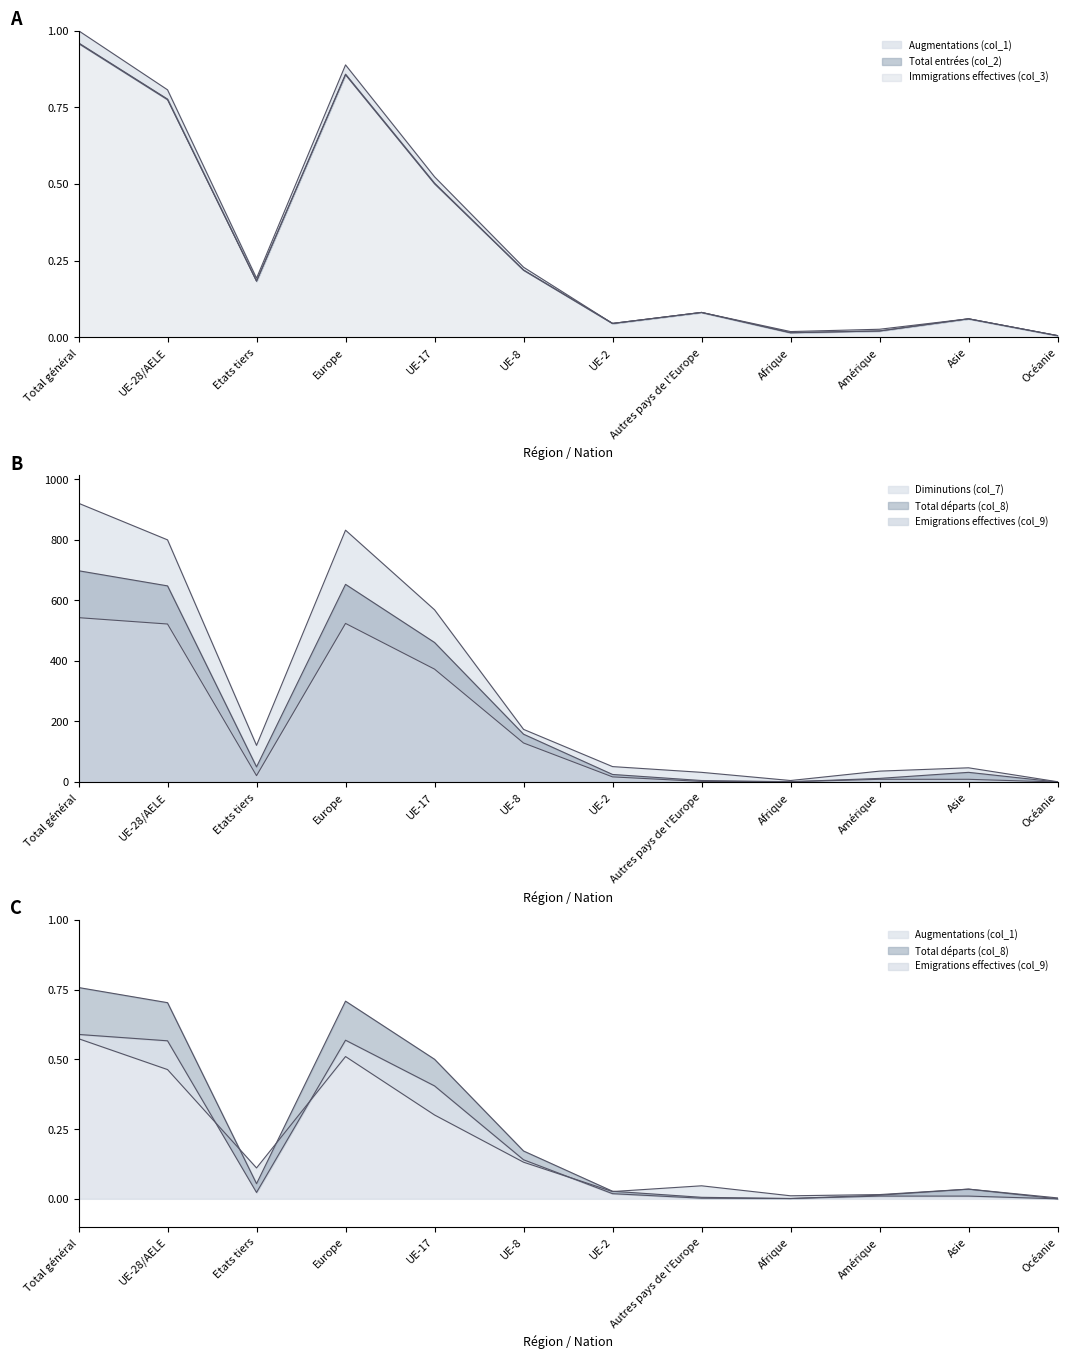

Rank the series at Amérique from lowest to highest value.

Total entrées (col_2), Immigrations effectives (col_3), Augmentations (col_1), Emigrations effectives (col_9), Total départs (col_8), Diminutions (col_7)